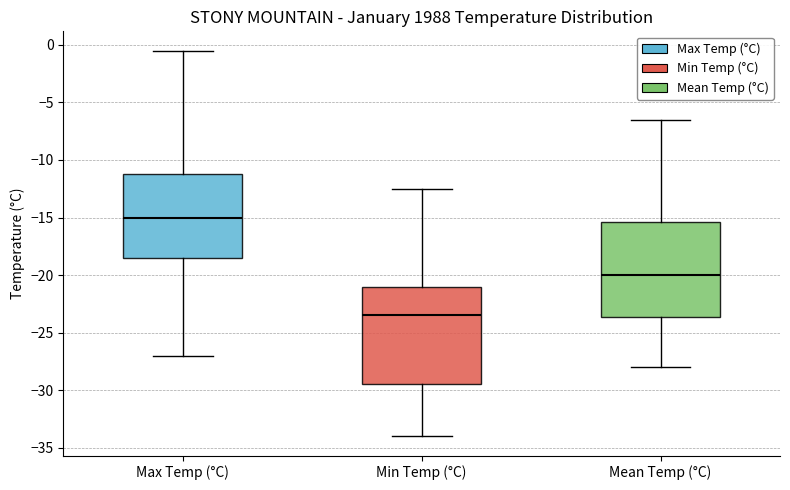

Reading left to right, transcribe this box plot: for each box, give where its median line is, the range the box spans, and where its two whiskers end, as read against the y-axis. The values are not printed on the chart, so give them approximately, as read against the axis.

Max Temp (°C): median -15.0, box -18.5 to -11.0, whiskers -27.0 to -0.5
Min Temp (°C): median -23.5, box -29.5 to -21.0, whiskers -34.0 to -12.5
Mean Temp (°C): median -20.0, box -23.5 to -15.5, whiskers -28.0 to -6.5